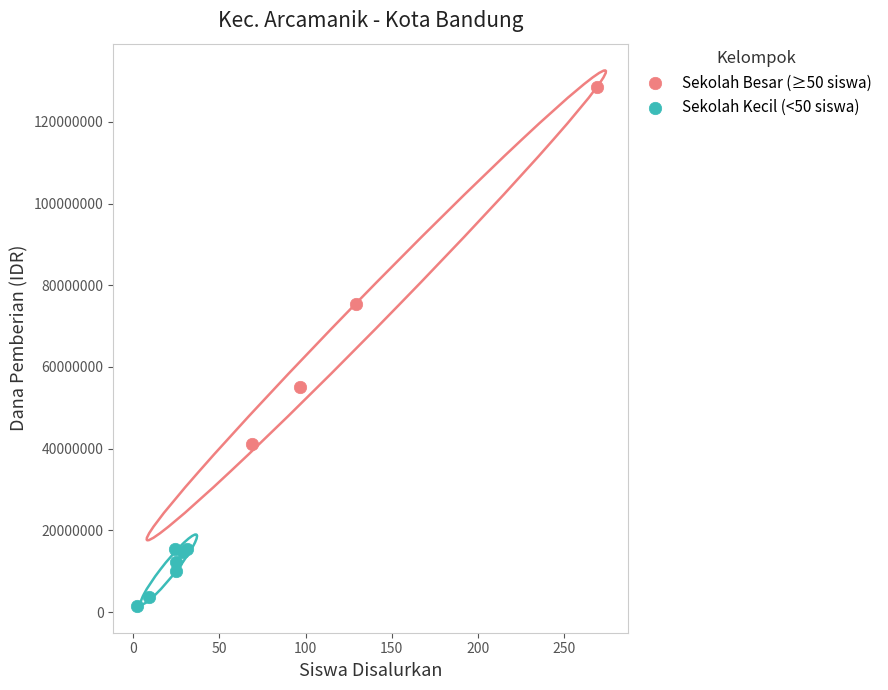

Which series reaches the maximum Y coordinate?

Sekolah Besar (≥50 siswa)